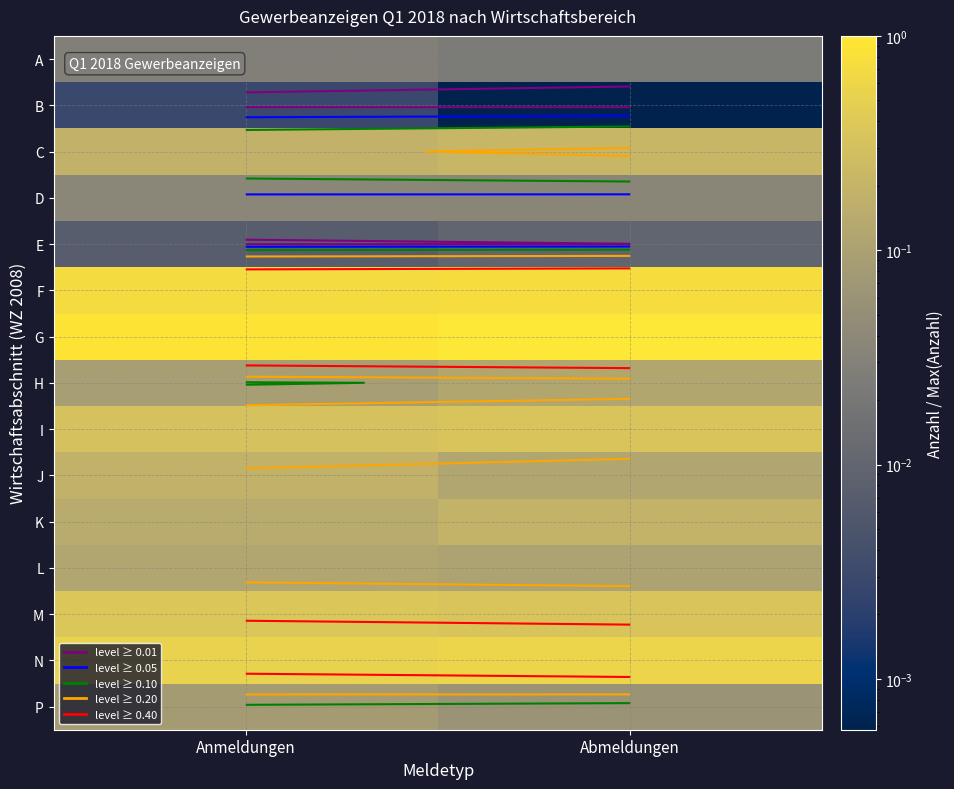

What is the sum of all P values?

0.1